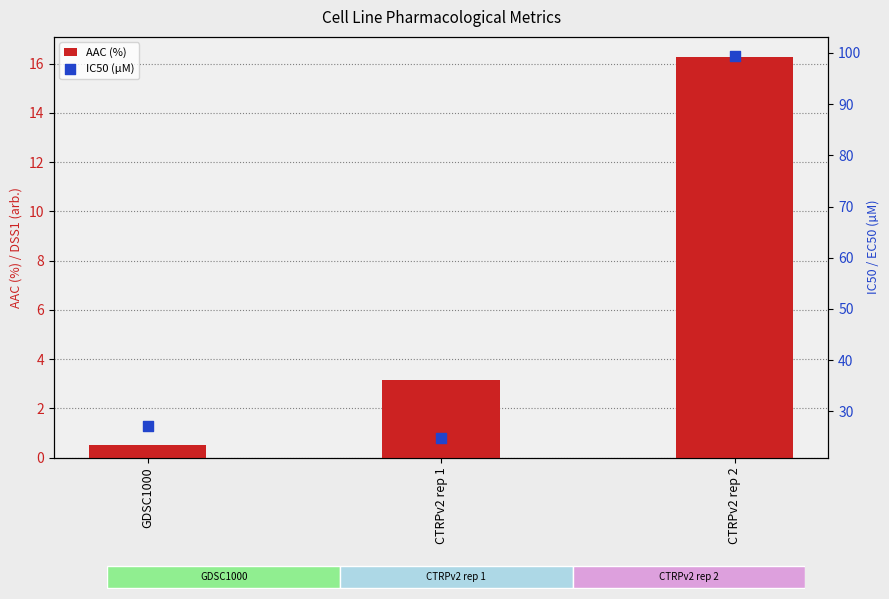

At which category is the sum across all series the highest?

CTRPv2 rep 2